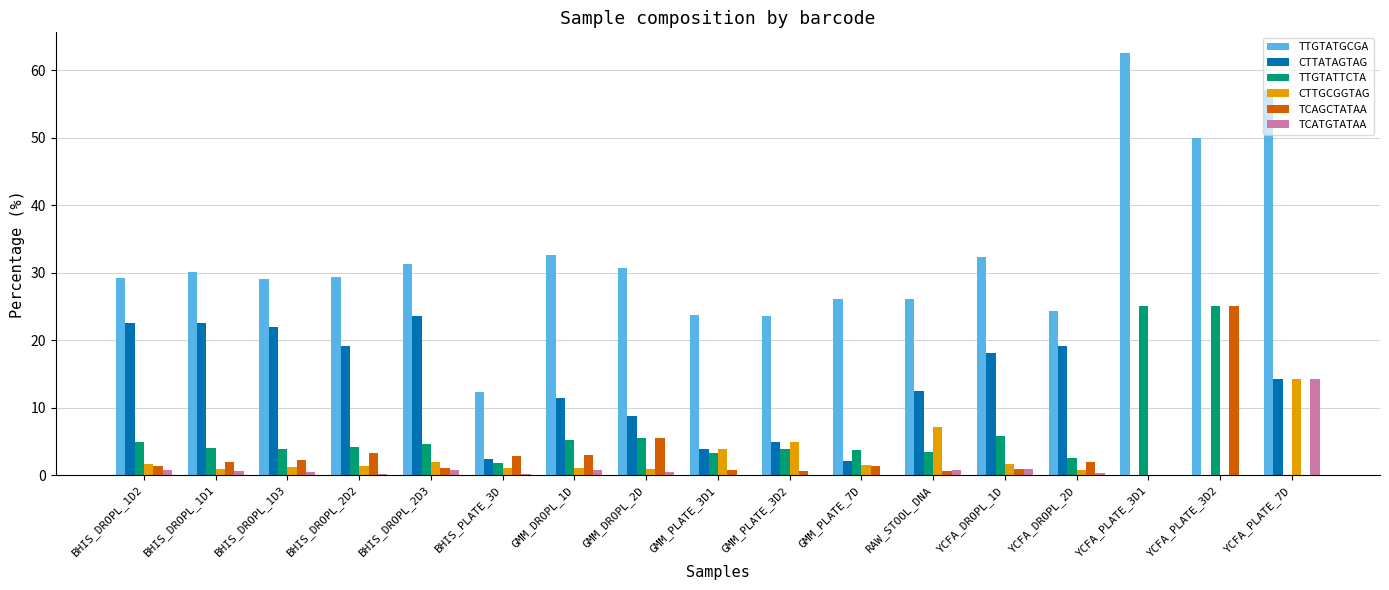

How many data points in CTTATAGTAG are above 12?

9